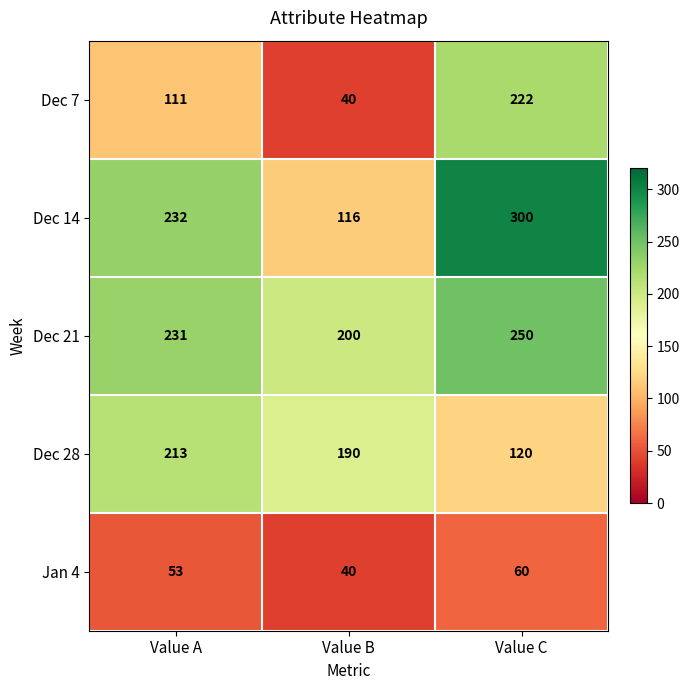

Which series has the largest range (max minus min)?

Dec 14